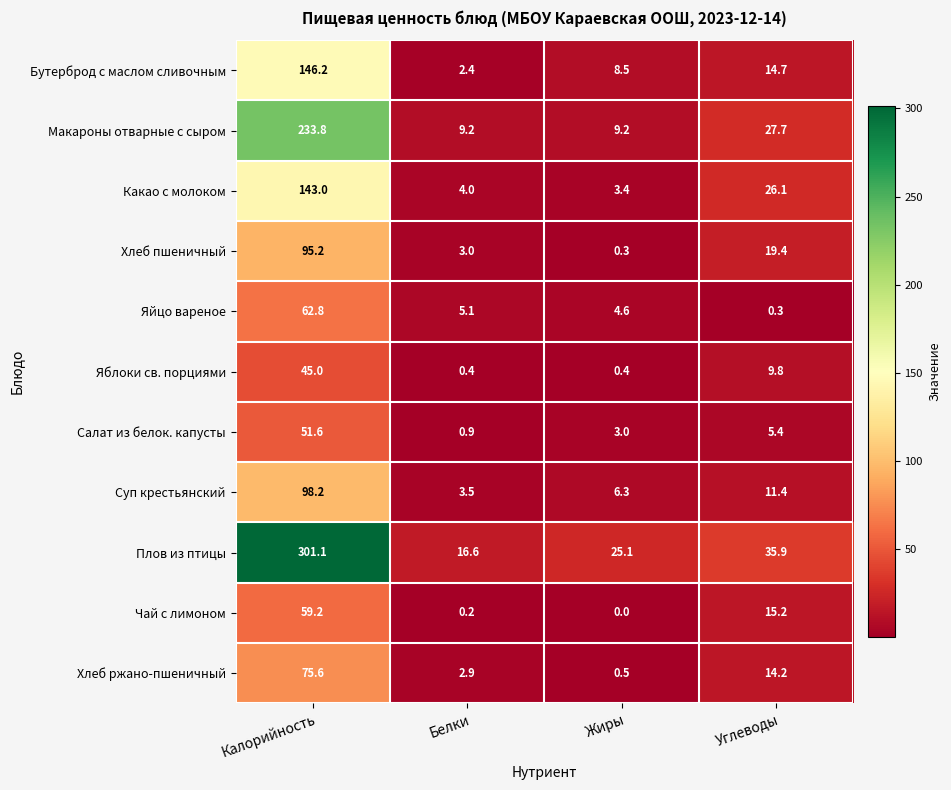

At which category is the sum across all series the highest?

Калорийность